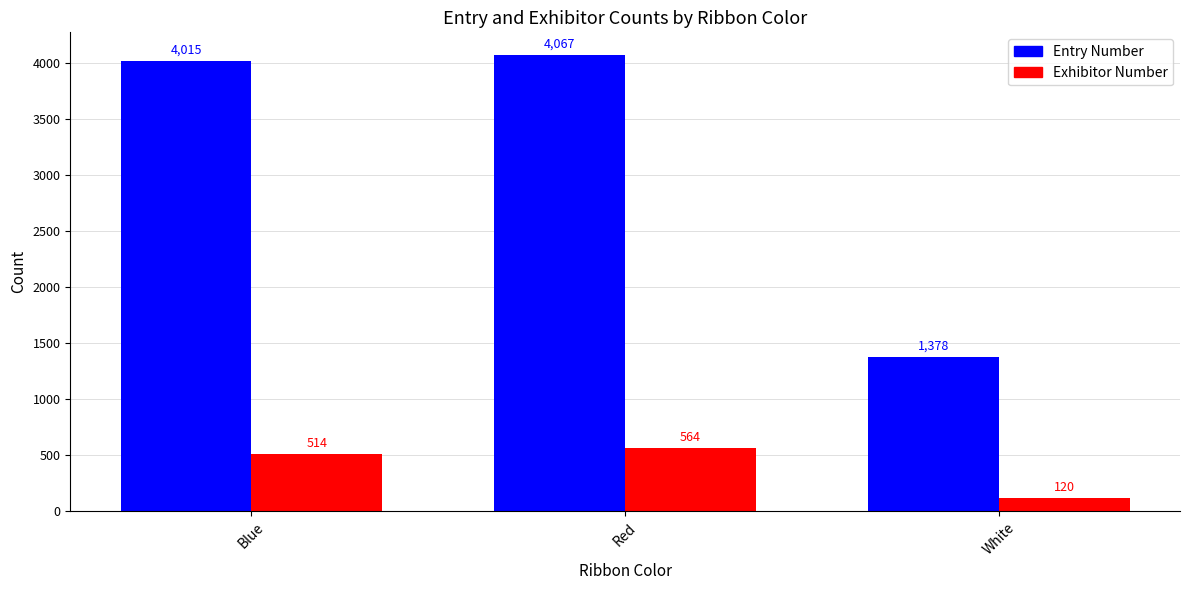

What position from the right is Red?

2